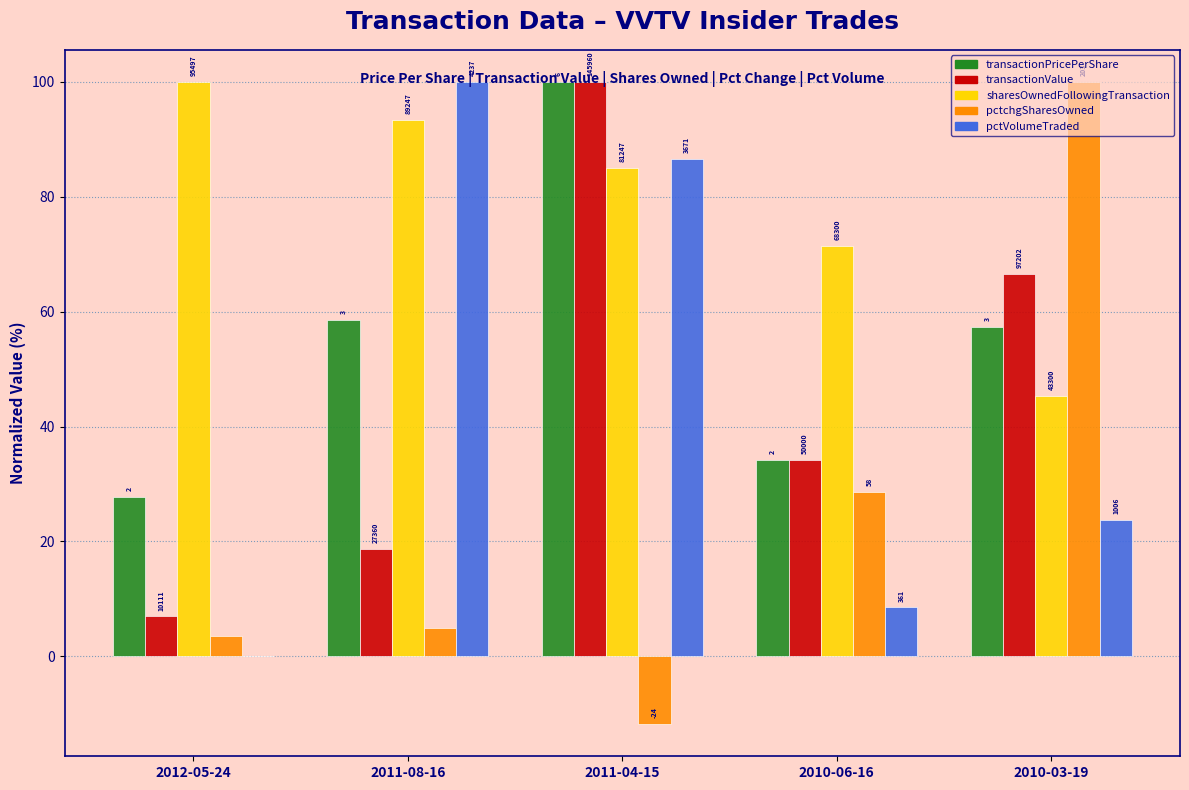

Does the chart contain stacked bars?

No